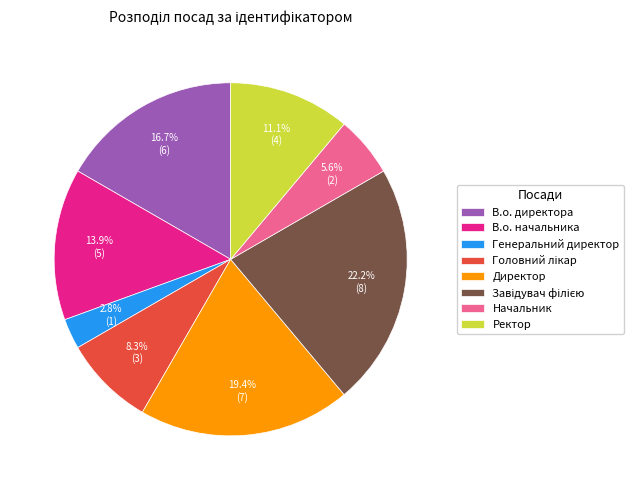

Is there any slice that represents more than half of the pie?

No